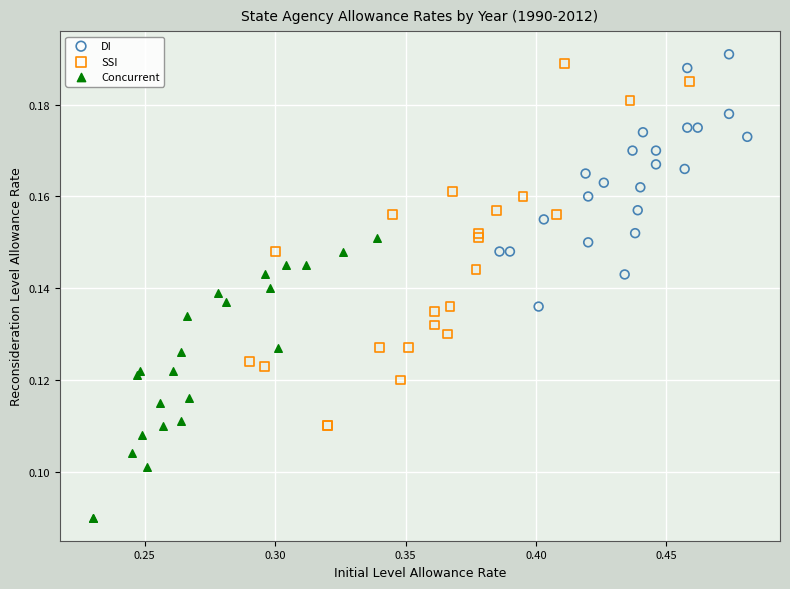

What are all the series names shown in the legend?

DI, SSI, Concurrent